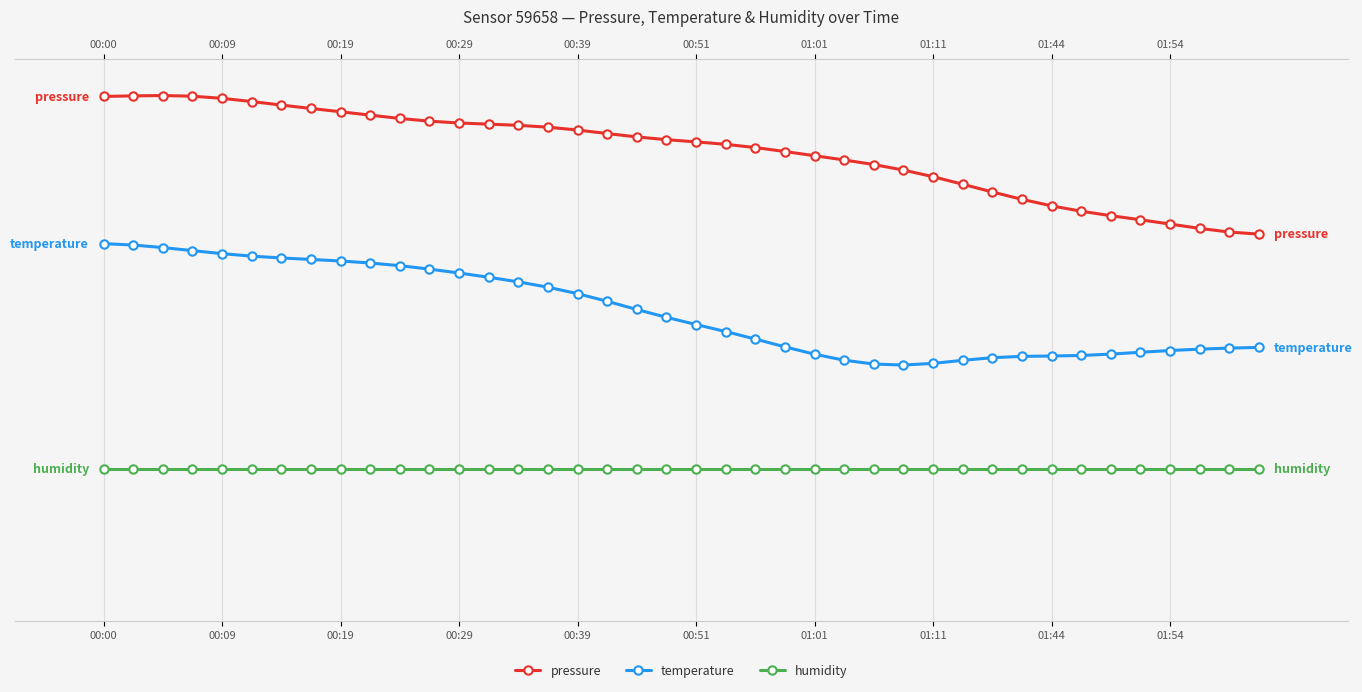

Is it true that temperature equals 3.0 at 00:19?

False